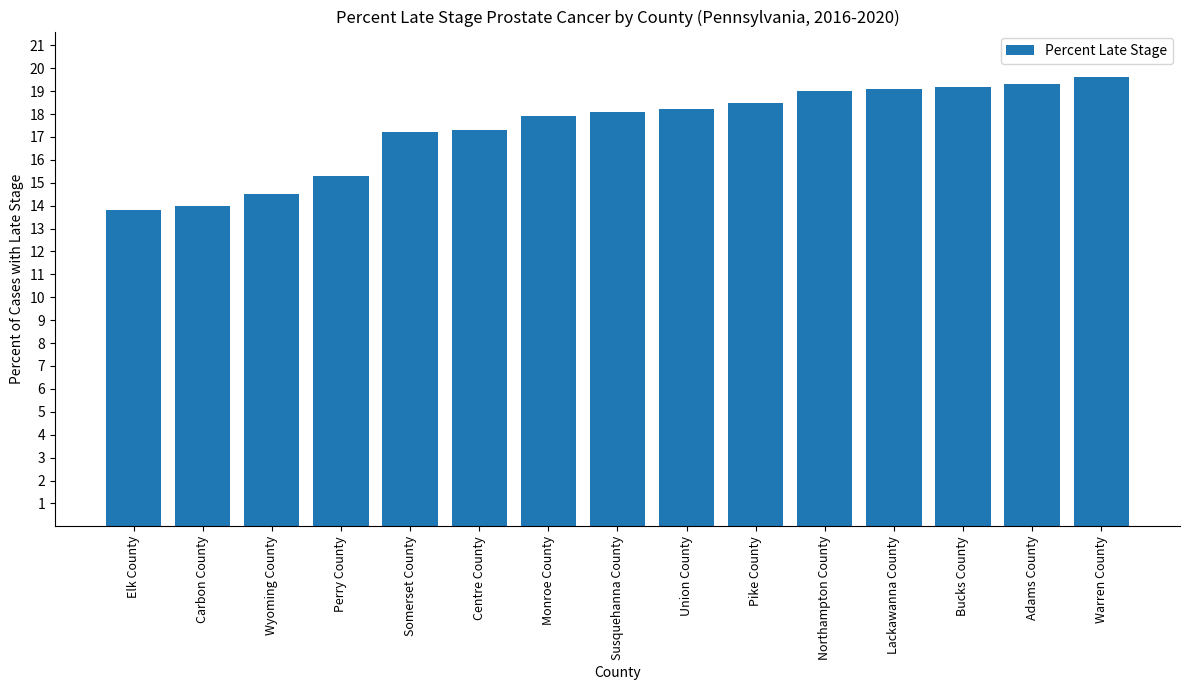

What is the approximate value at Adams County?

19.3